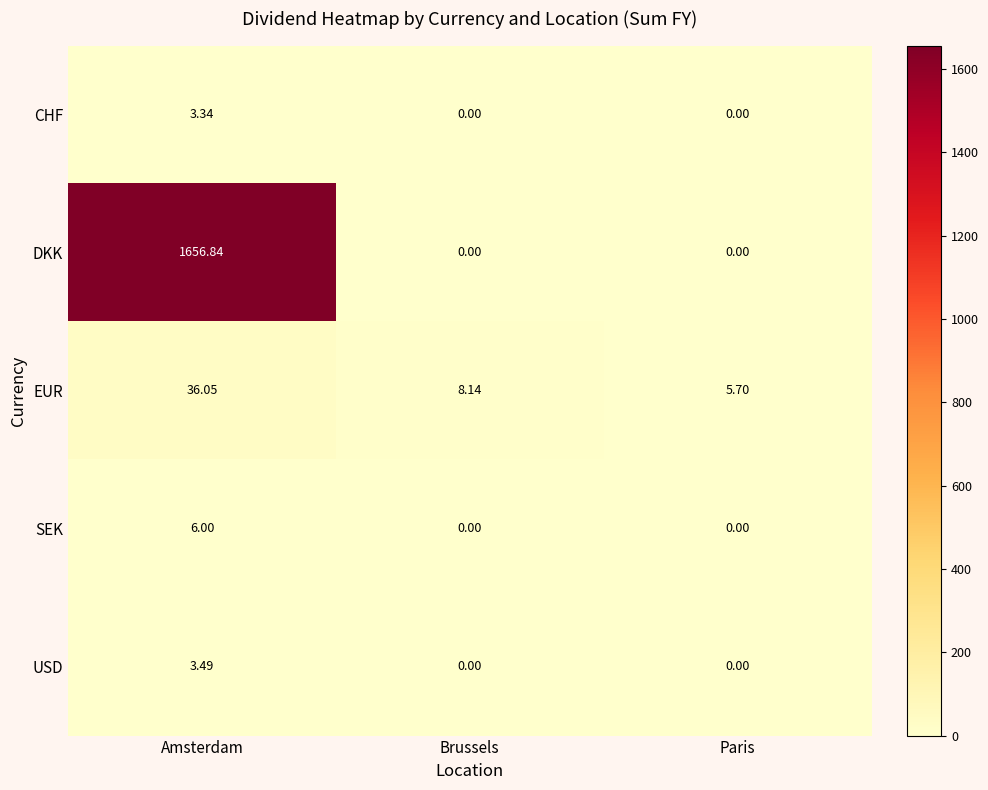

List the series in order of their peak value, highest first.

DKK, EUR, SEK, USD, CHF